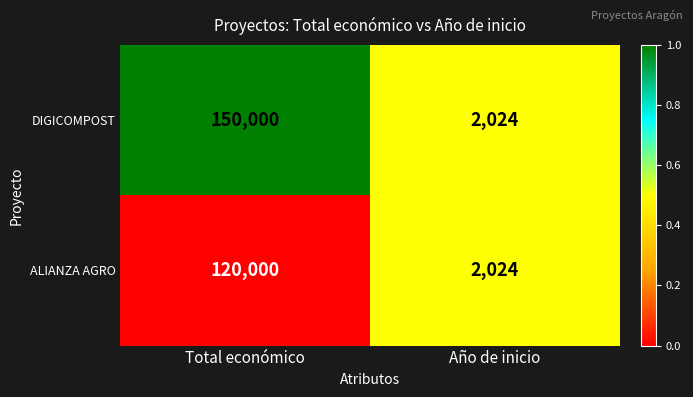

At which category is the sum across all series the highest?

Total económico